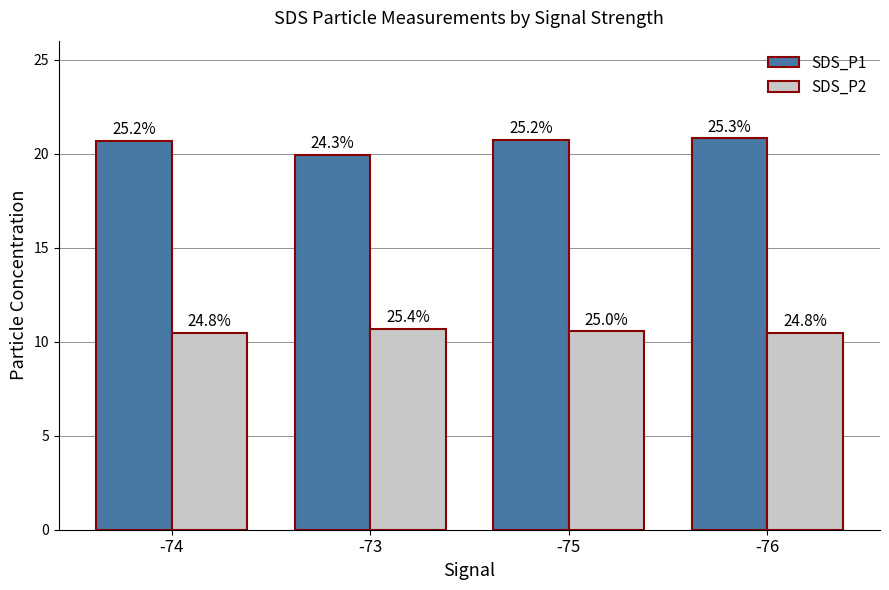

What value does the SDS_P1 series have at -76?

20.8